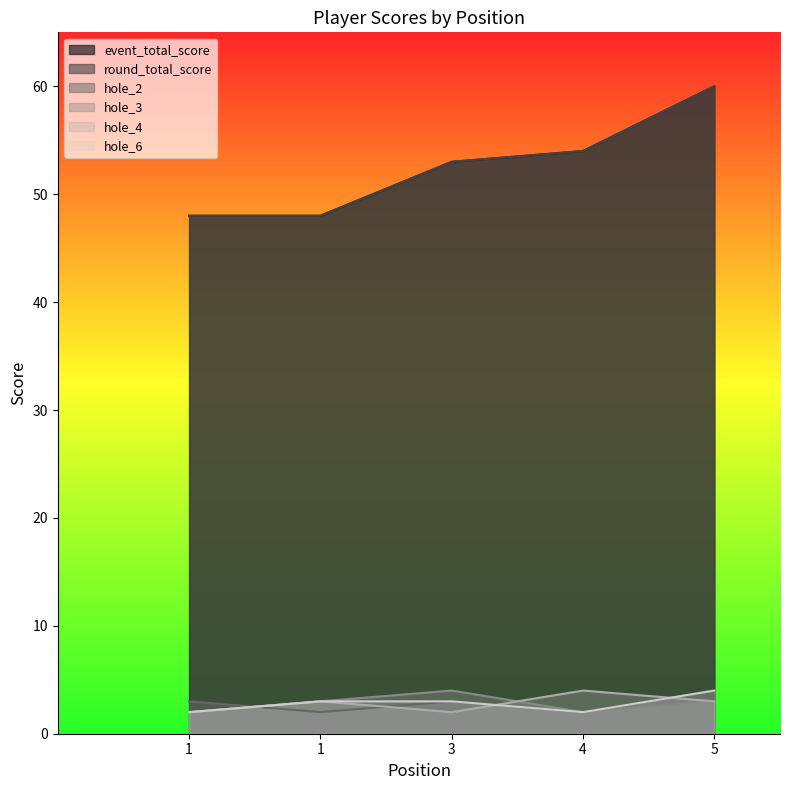

At which label is hole_4 closest to 3?

1